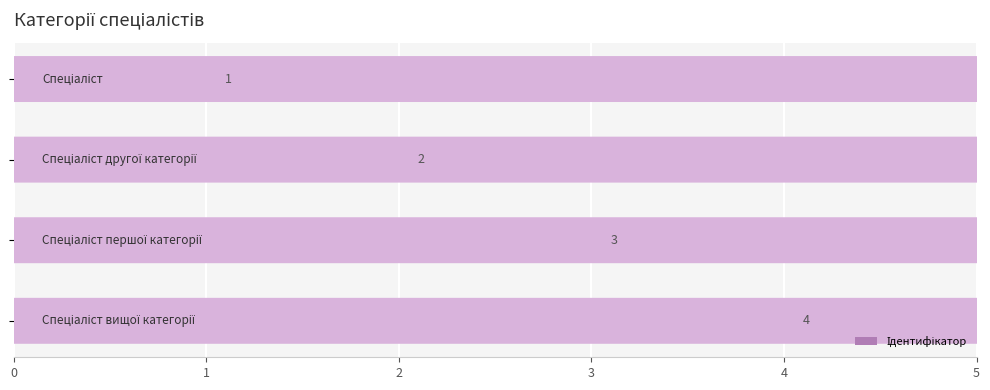

What is the greatest value displayed?

4